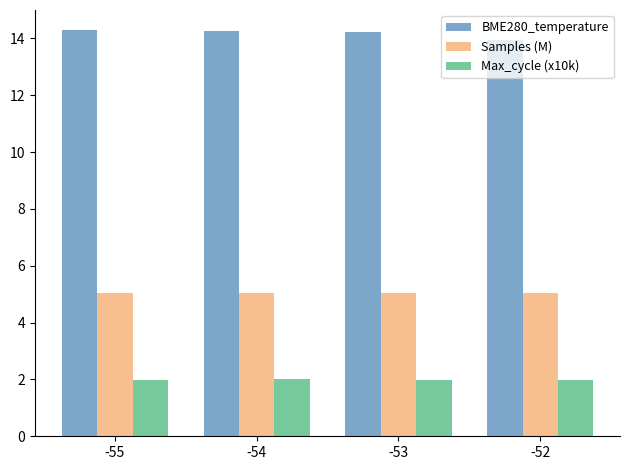

What is the difference between the highest and lowest values at -53?

12.2